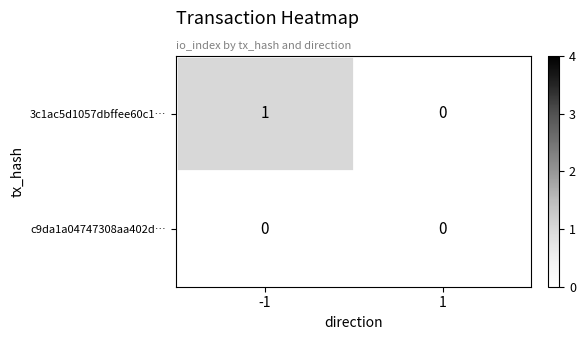

Reading right to left, extract all data points from this chart.

3c1ac5d1057dbffee60c1…: 0	1
c9da1a04747308aa402d…: 0	0